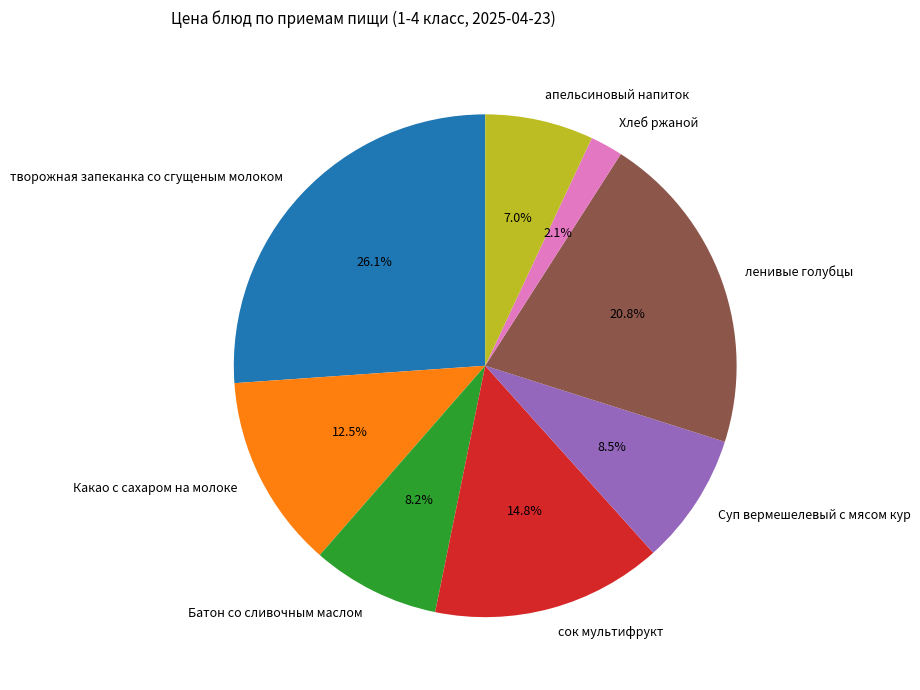

Is Какао с сахаром на молоке the majority of the pie?

No